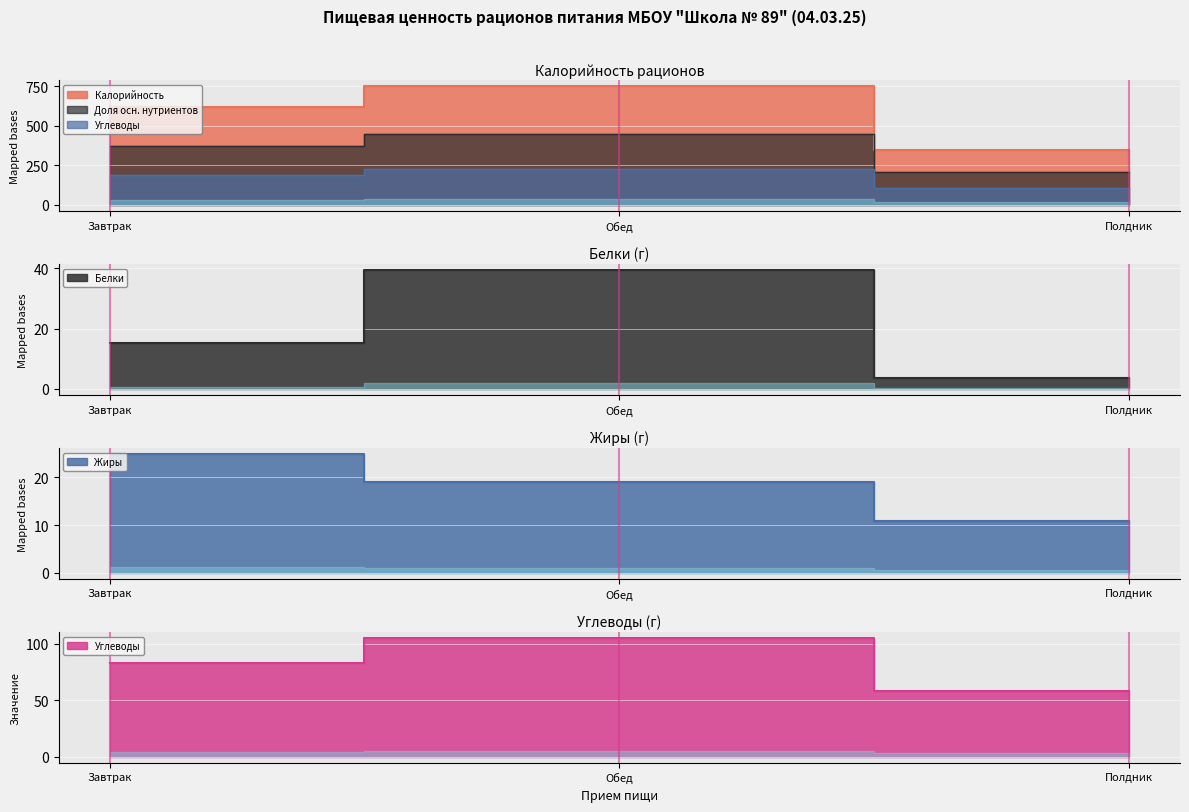

What position from the right is Обед?

2